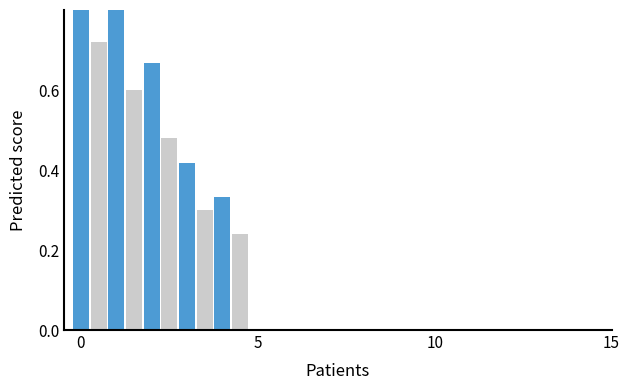

Is the value of Secondary at 5 greater than the value of Primary at 15?

Yes